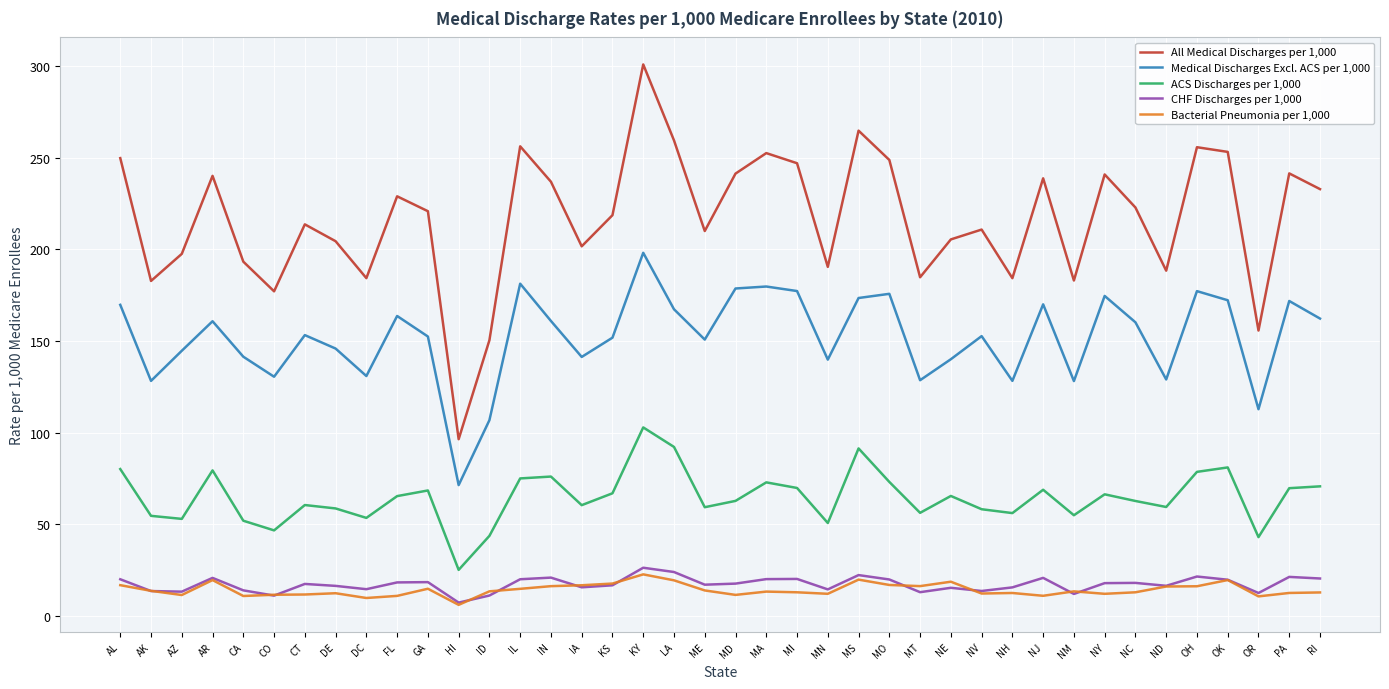

Where is the first local maximum for All Medical Discharges per 1,000?

AR